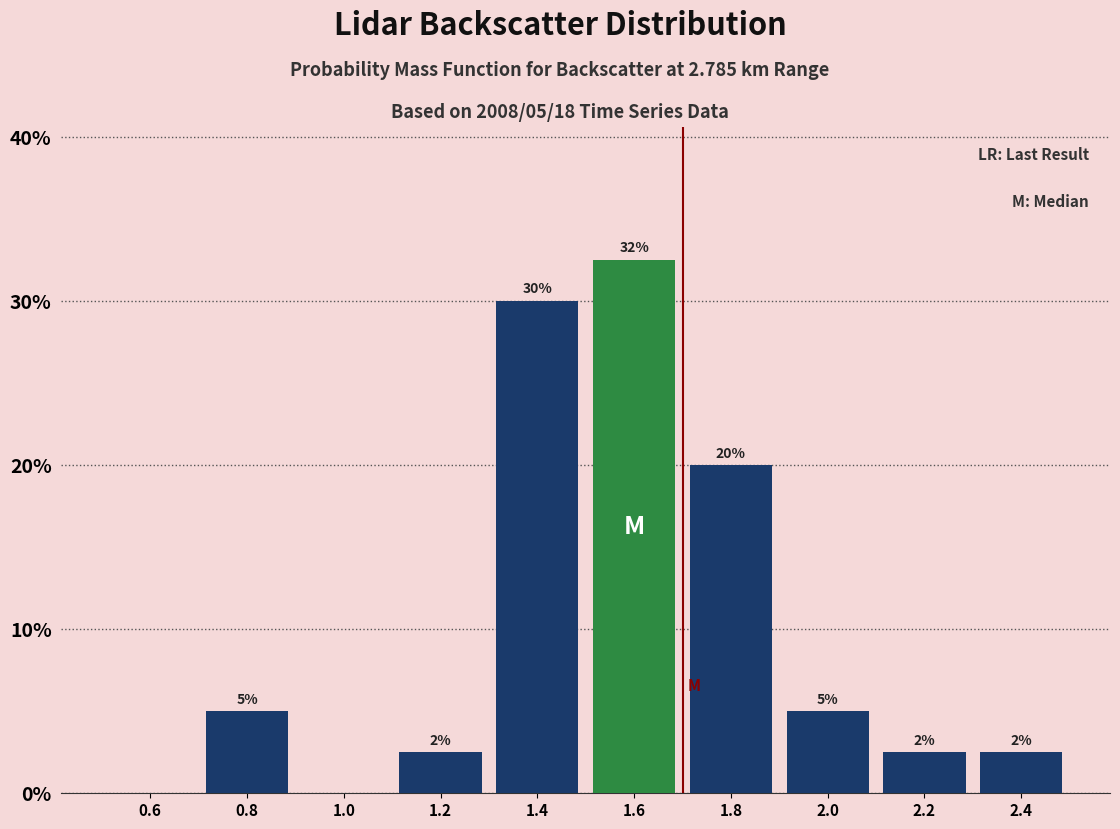

Over which range of the x-axis is the bar tallest?

1.5 to 1.7